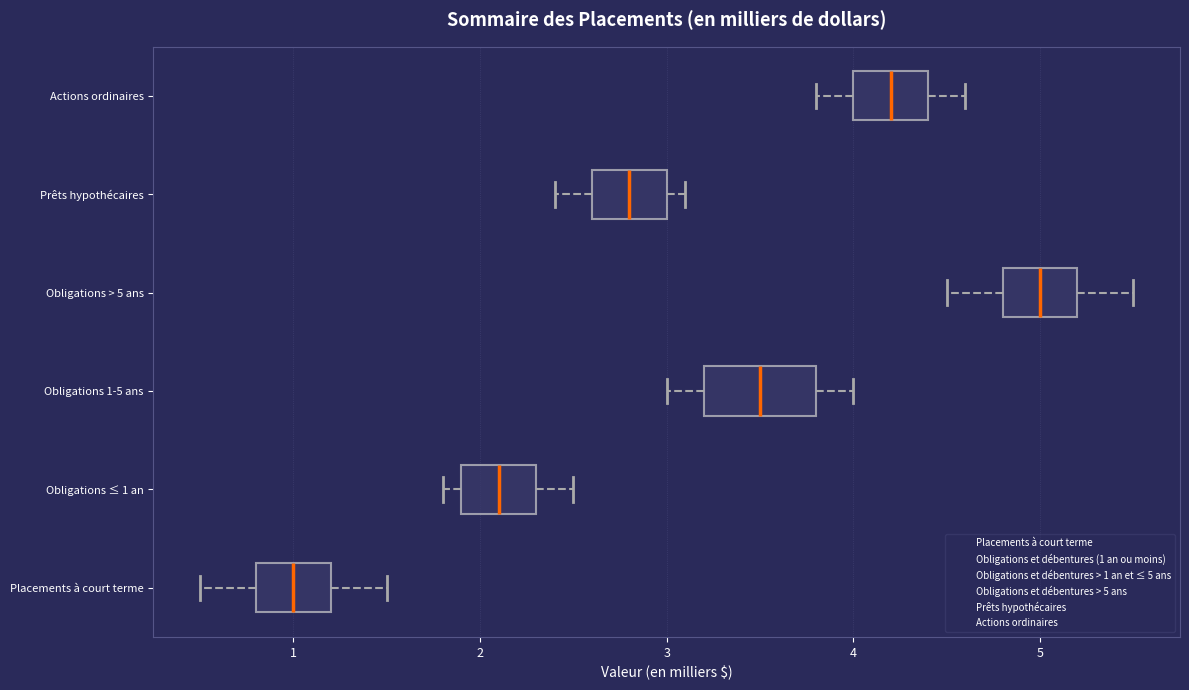

Comparing the boxes themselves (not the whiskers), which one is the widest?

Obligations 1-5 ans